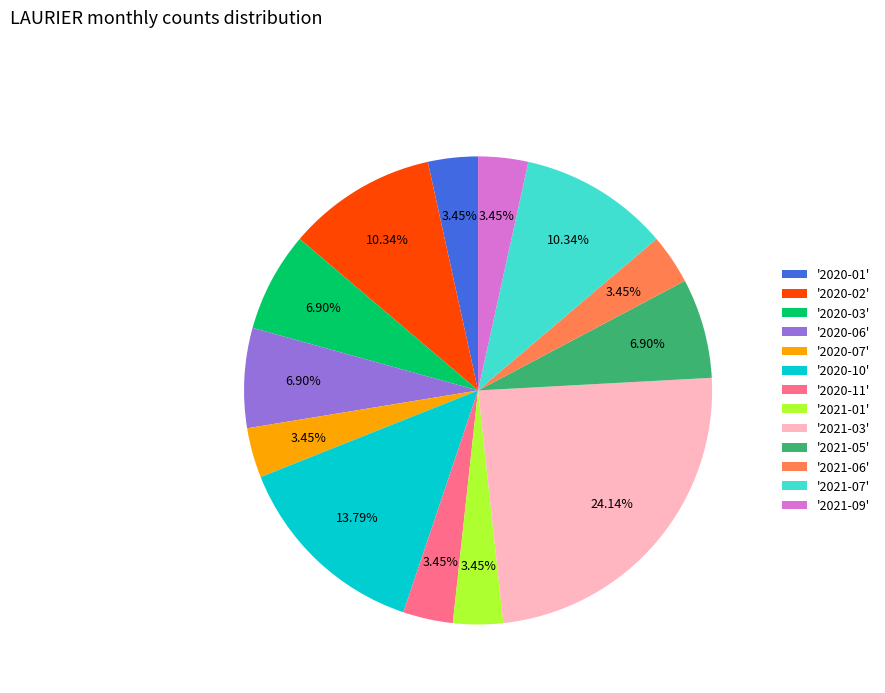

Do '2021-06' and '2021-07' together represent more than half of the pie?

No